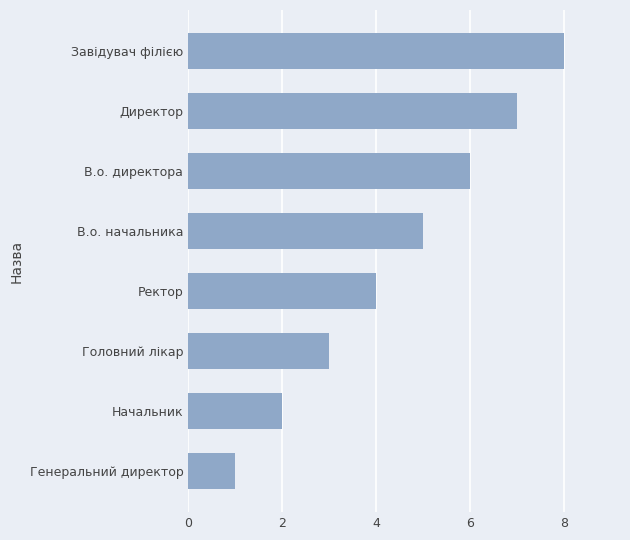

Are the bars grouped side by side (vs. stacked)?

No